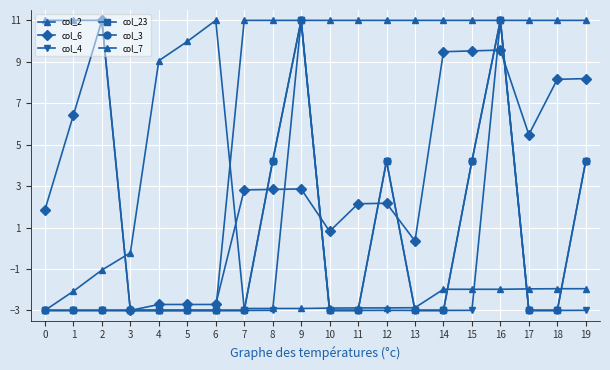

True or false: col_4 has a value of -5.2 at 2.

False